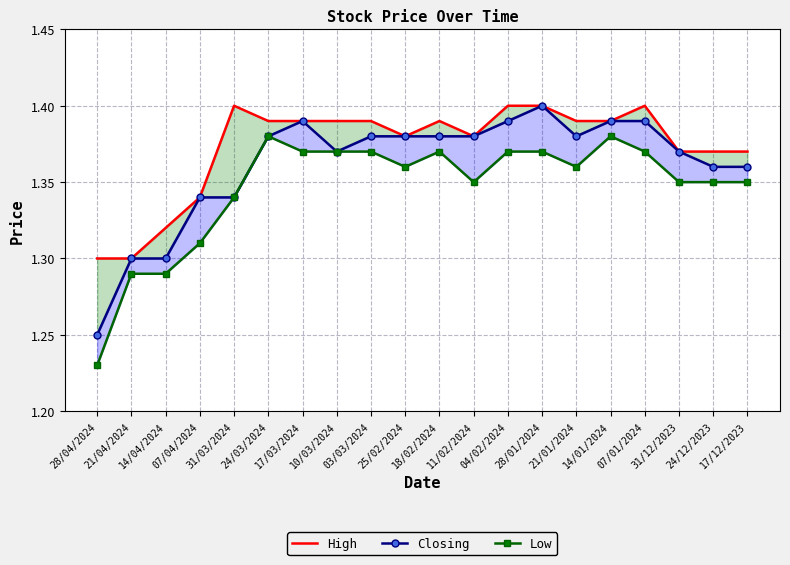

Reading right to left, list all the values displayed in this chart.

High: 17/12/2023=1.4	24/12/2023=1.4	31/12/2023=1.4	07/01/2024=1.4	14/01/2024=1.4	21/01/2024=1.4	28/01/2024=1.4	04/02/2024=1.4	11/02/2024=1.4	18/02/2024=1.4	25/02/2024=1.4	03/03/2024=1.4	10/03/2024=1.4	17/03/2024=1.4	24/03/2024=1.4	31/03/2024=1.4	07/04/2024=1.3	14/04/2024=1.3	21/04/2024=1.3	28/04/2024=1.3
Closing: 17/12/2023=1.4	24/12/2023=1.4	31/12/2023=1.4	07/01/2024=1.4	14/01/2024=1.4	21/01/2024=1.4	28/01/2024=1.4	04/02/2024=1.4	11/02/2024=1.4	18/02/2024=1.4	25/02/2024=1.4	03/03/2024=1.4	10/03/2024=1.4	17/03/2024=1.4	24/03/2024=1.4	31/03/2024=1.3	07/04/2024=1.3	14/04/2024=1.3	21/04/2024=1.3	28/04/2024=1.2
Low: 17/12/2023=1.4	24/12/2023=1.4	31/12/2023=1.4	07/01/2024=1.4	14/01/2024=1.4	21/01/2024=1.4	28/01/2024=1.4	04/02/2024=1.4	11/02/2024=1.4	18/02/2024=1.4	25/02/2024=1.4	03/03/2024=1.4	10/03/2024=1.4	17/03/2024=1.4	24/03/2024=1.4	31/03/2024=1.3	07/04/2024=1.3	14/04/2024=1.3	21/04/2024=1.3	28/04/2024=1.2